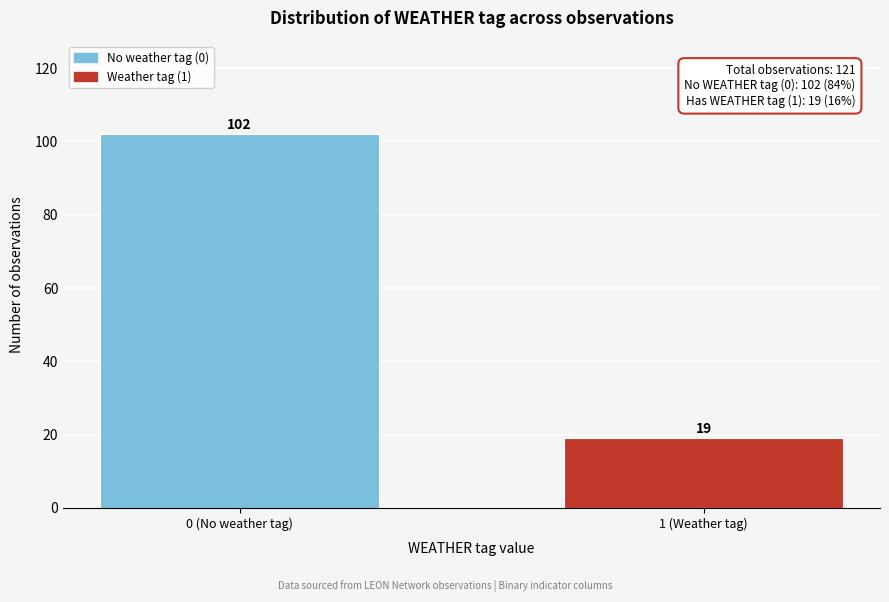

Reading left to right, extract all data points from this chart.

0 (No weather tag)=102	1 (Weather tag)=19